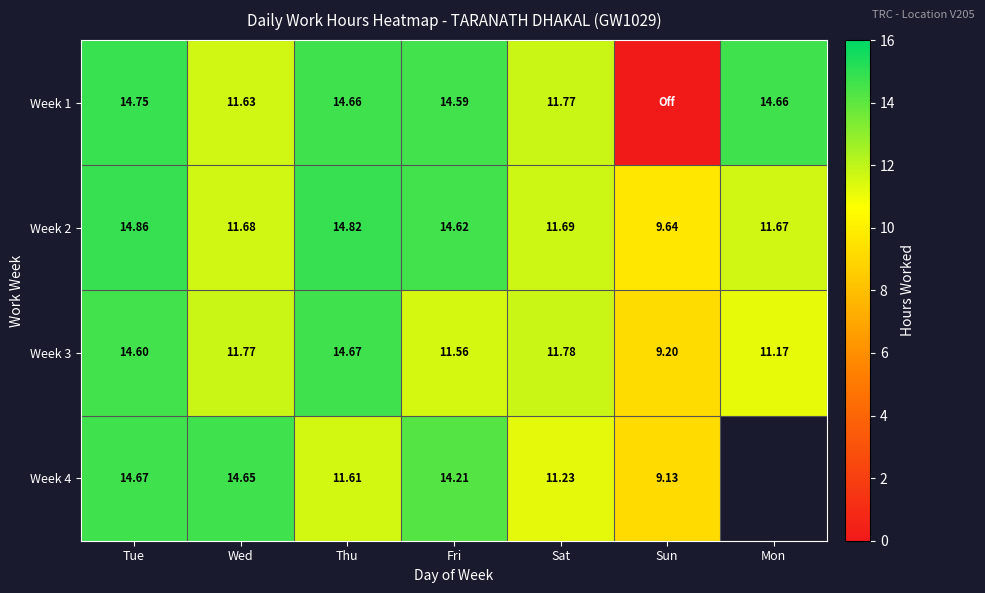

Is the value of Week 2 at Tue greater than the value of Week 4 at Thu?

Yes